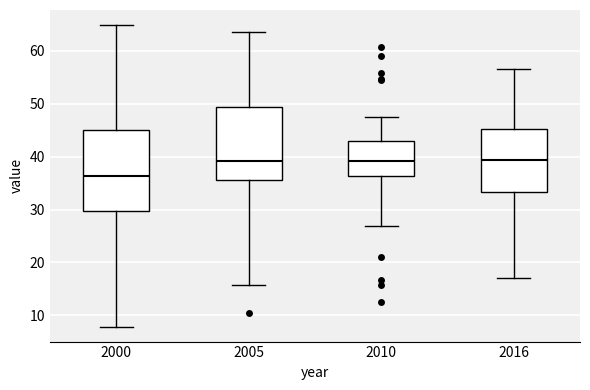

Reading left to right, transcribe this box plot: for each box, give where its median line is, the range the box spans, and where its two whiskers end, as read against the y-axis. The values are not printed on the chart, so give them approximately, as read against the axis.

2000: median 36, box 30 to 45, whiskers 8 to 65
2005: median 39, box 36 to 49, whiskers 16 to 64
2010: median 39, box 36 to 43, whiskers 27 to 48
2016: median 39, box 33 to 45, whiskers 17 to 57